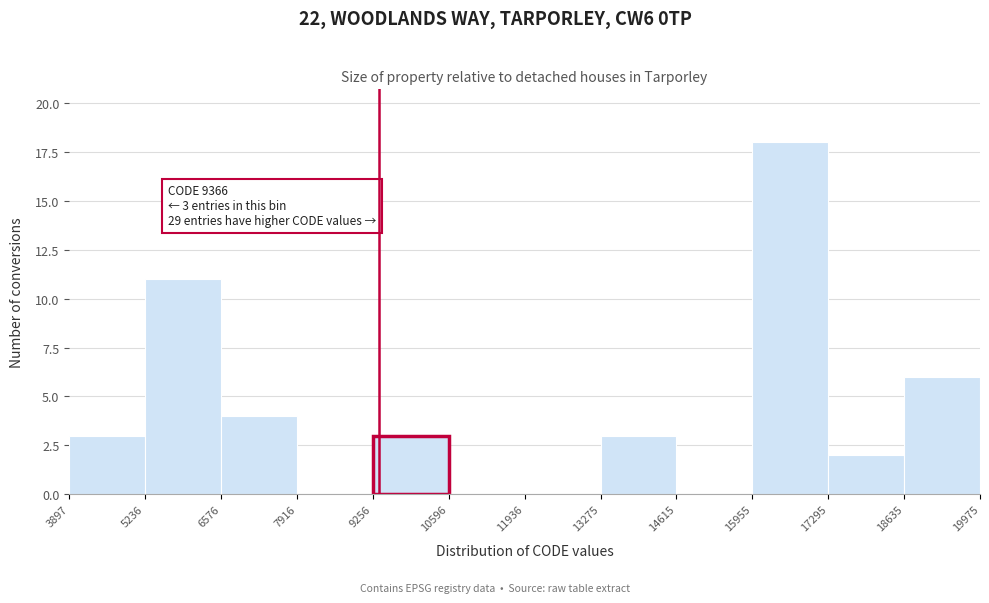

Which range on the x-axis has the tallest bar?

15955 to 17295